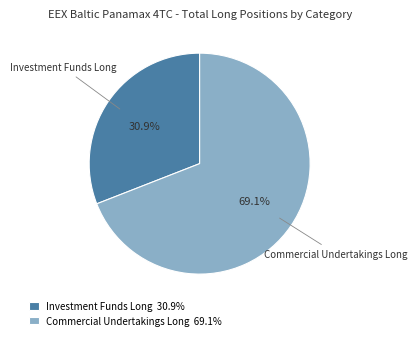

Approximately how many times larger is the value at Commercial Undertakings Long 69.1% compared to Investment Funds Long 30.9%?

2.2